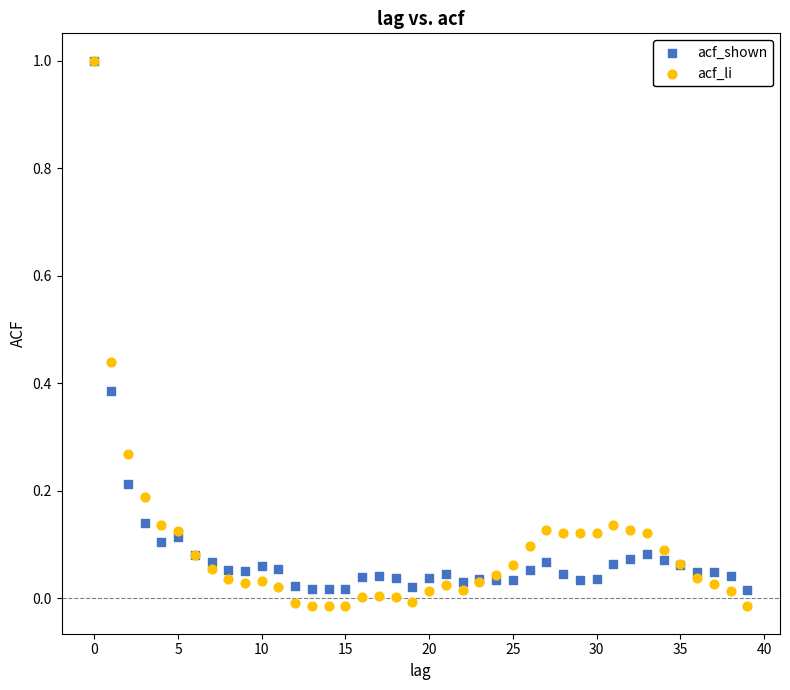

What are all the series names shown in the legend?

acf_shown, acf_li